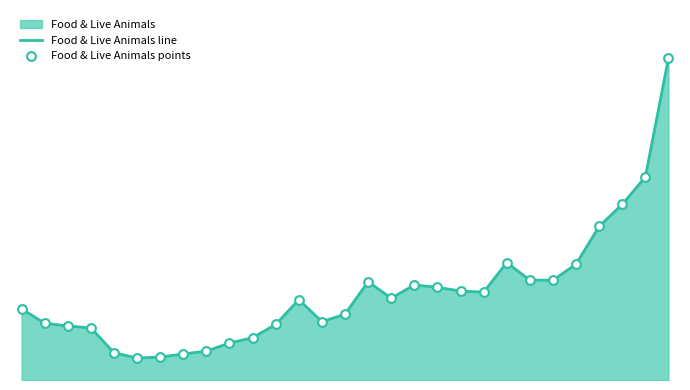

At how many categories does at least one series exceed 560951?

11